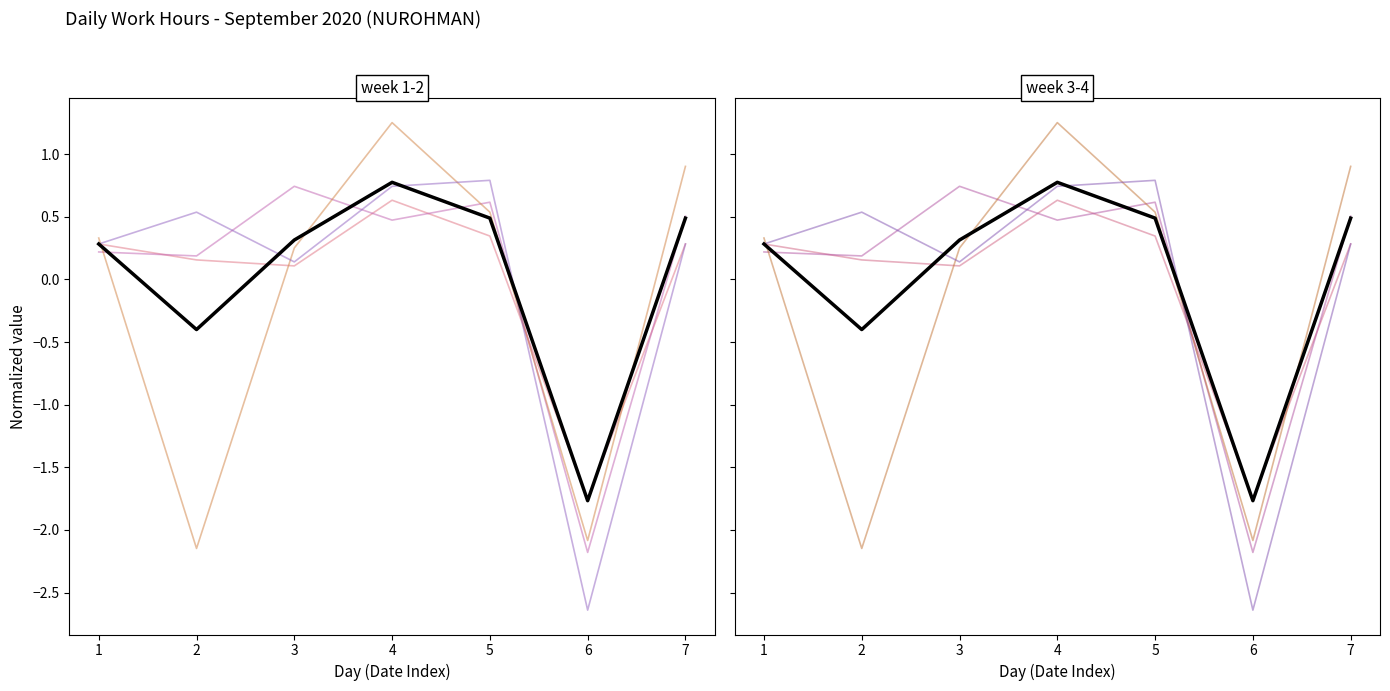

What is the value of the Day 2 point at the 7th from the left?

0.5